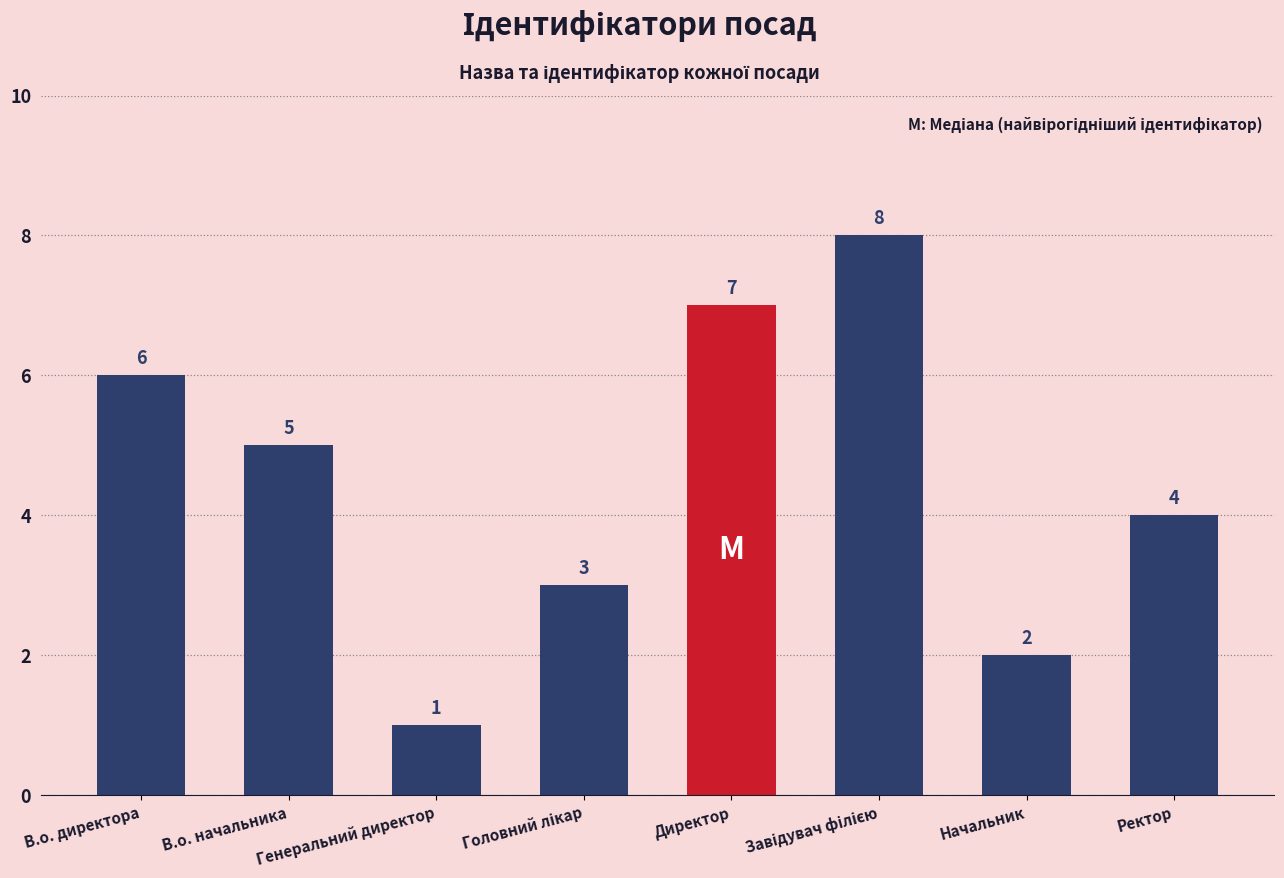

True or false: the data shows 2 at Генеральний директор.

False